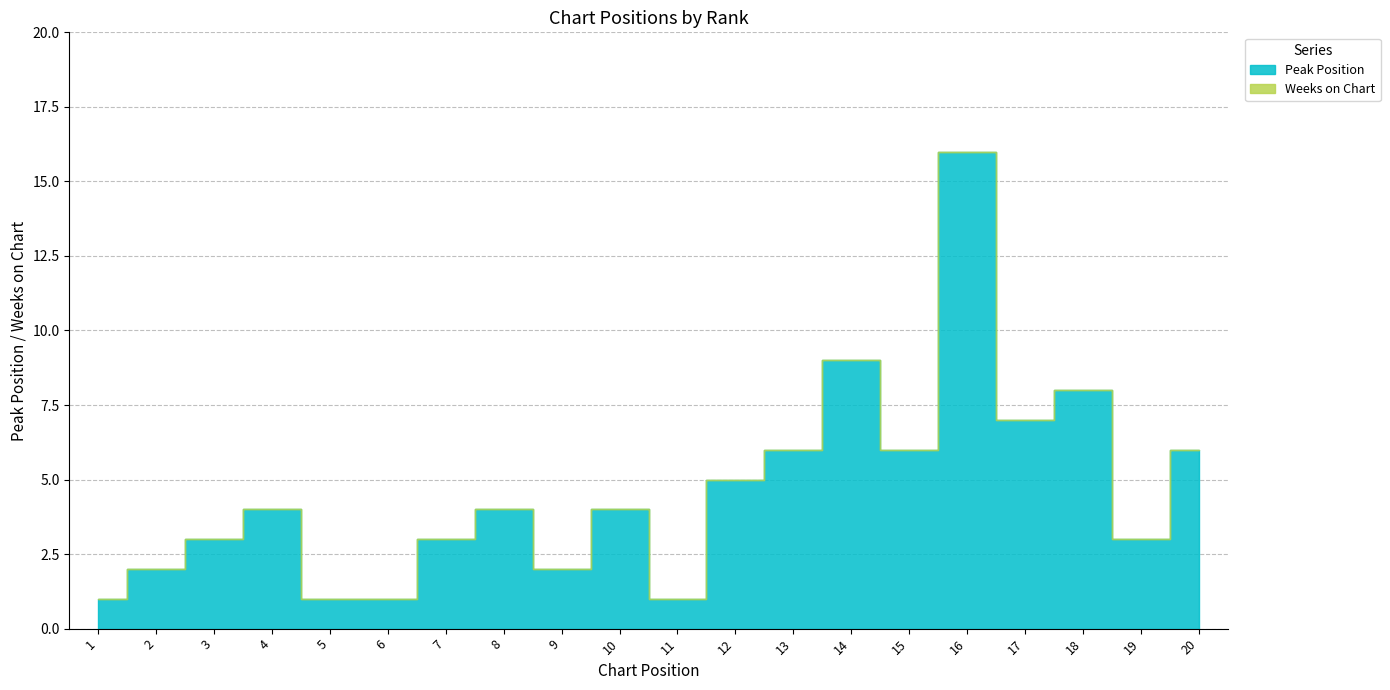

What is the total value across all series at 7?

3